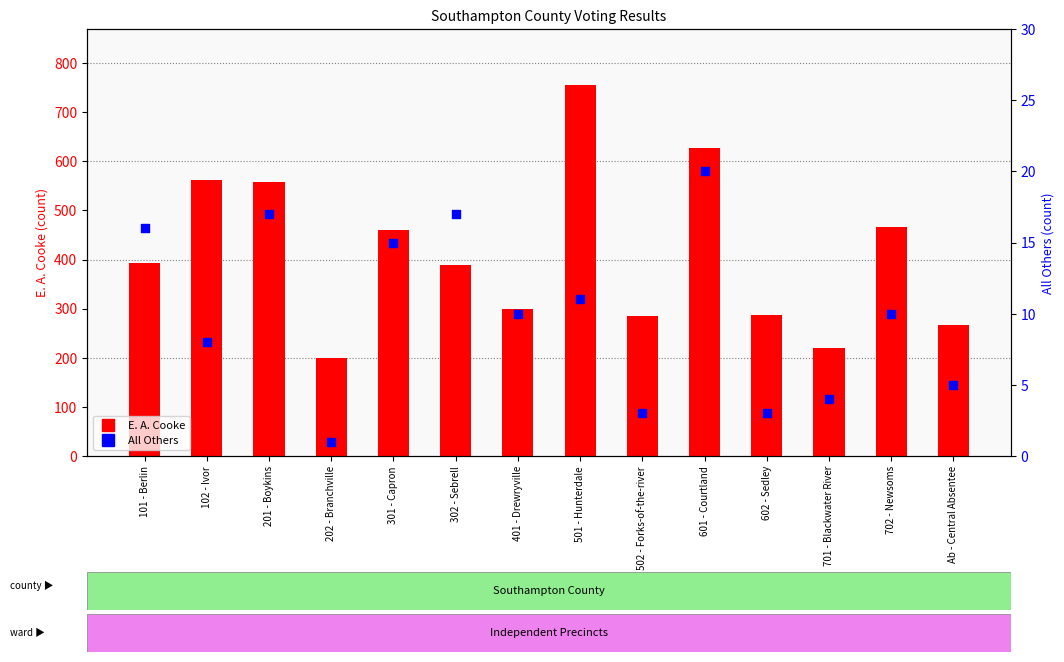

Which series has the largest Y range (max minus min)?

E. A. Cooke